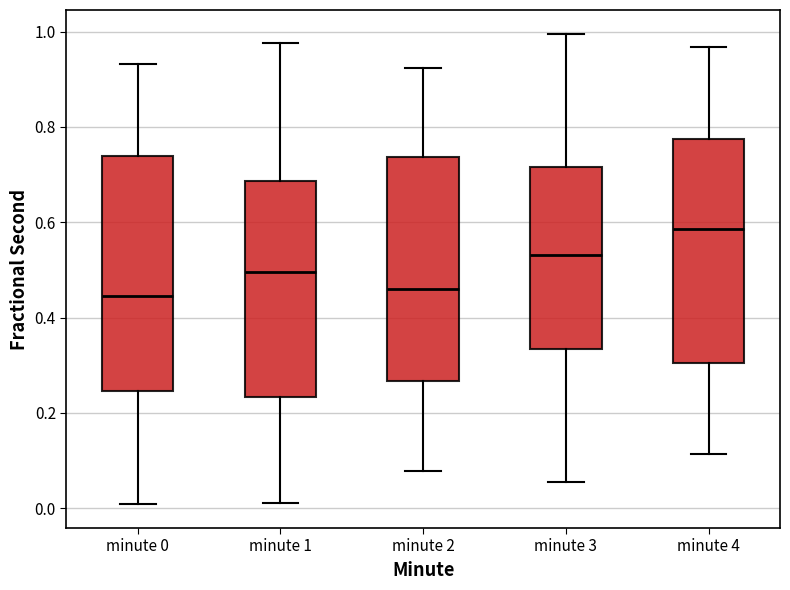

Which box has the highest median line?

minute 4